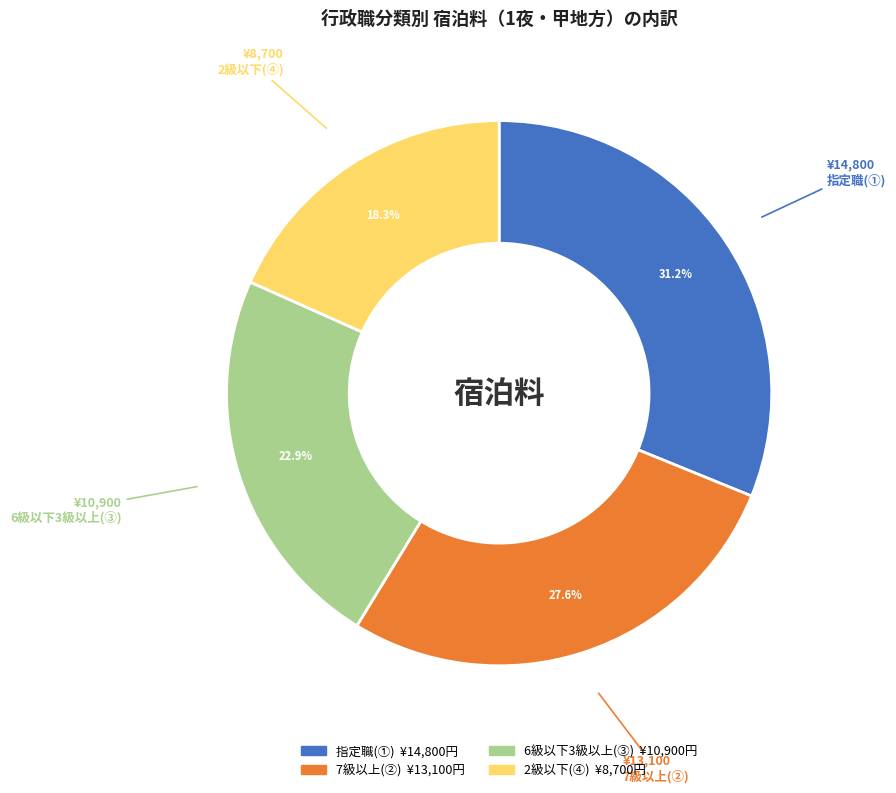

Is there a majority slice in this chart?

No